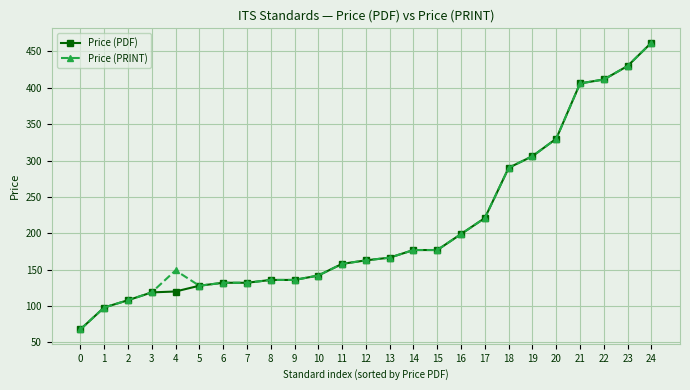

The value of Price (PRINT) at 14 is 74.2. True or false?

False